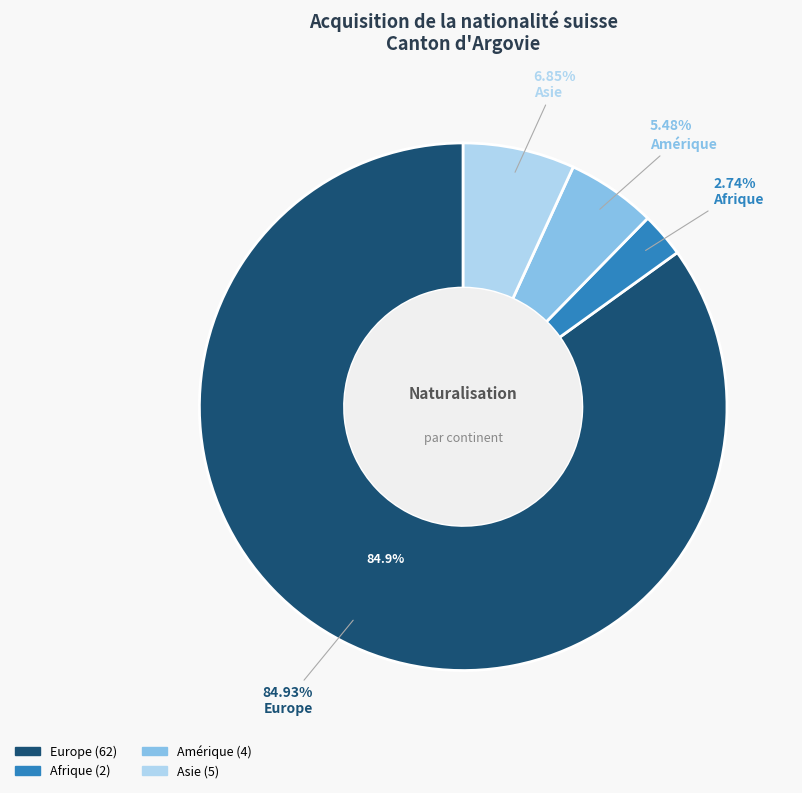

Between Europe and Afrique, which is larger?

Europe